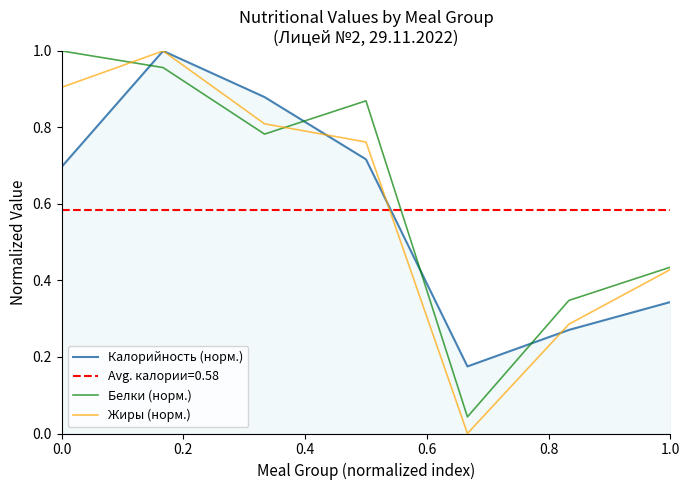

After their last crossing, which series has the higher values: Белки (норм.) or Калорийность (норм.)?

Белки (норм.)